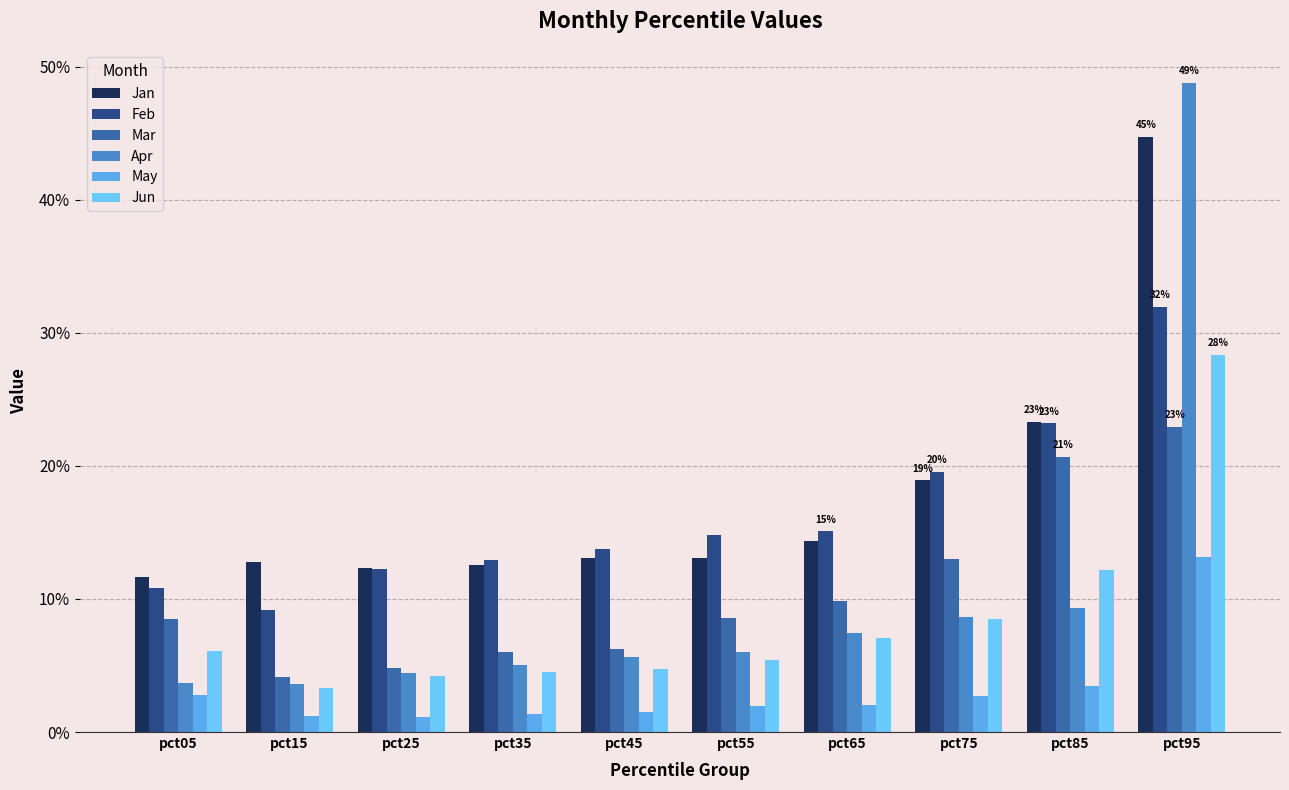

Are the bars grouped side by side (vs. stacked)?

Yes